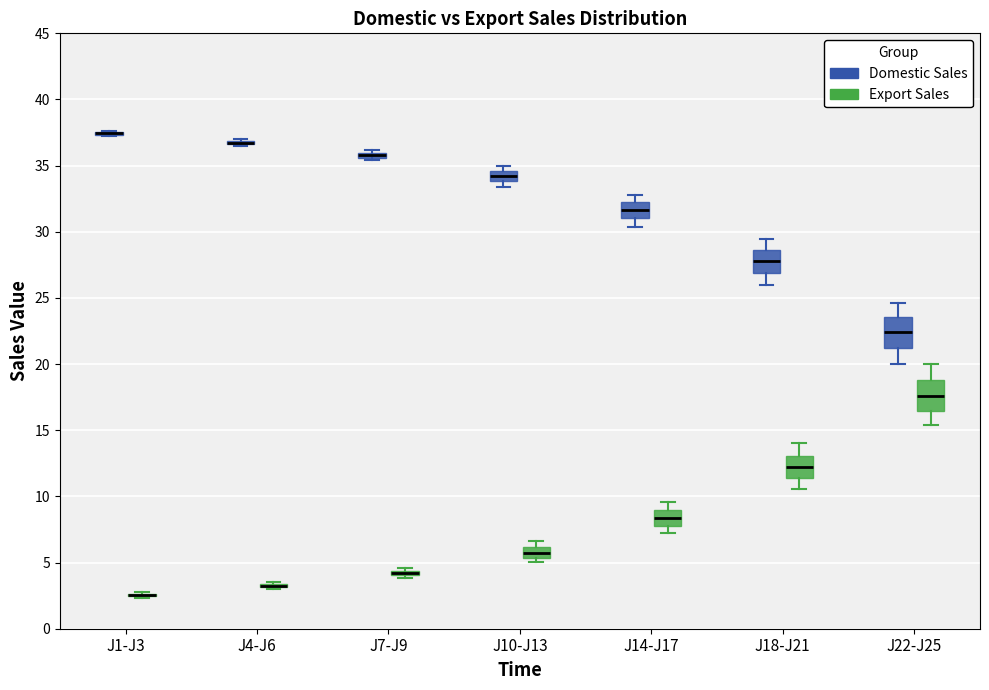

Where is the lower edge of the box for J10-J13 (Export Sales) on the y-axis? The values are not printed on the chart, so give them approximately, as read against the axis.

5.5